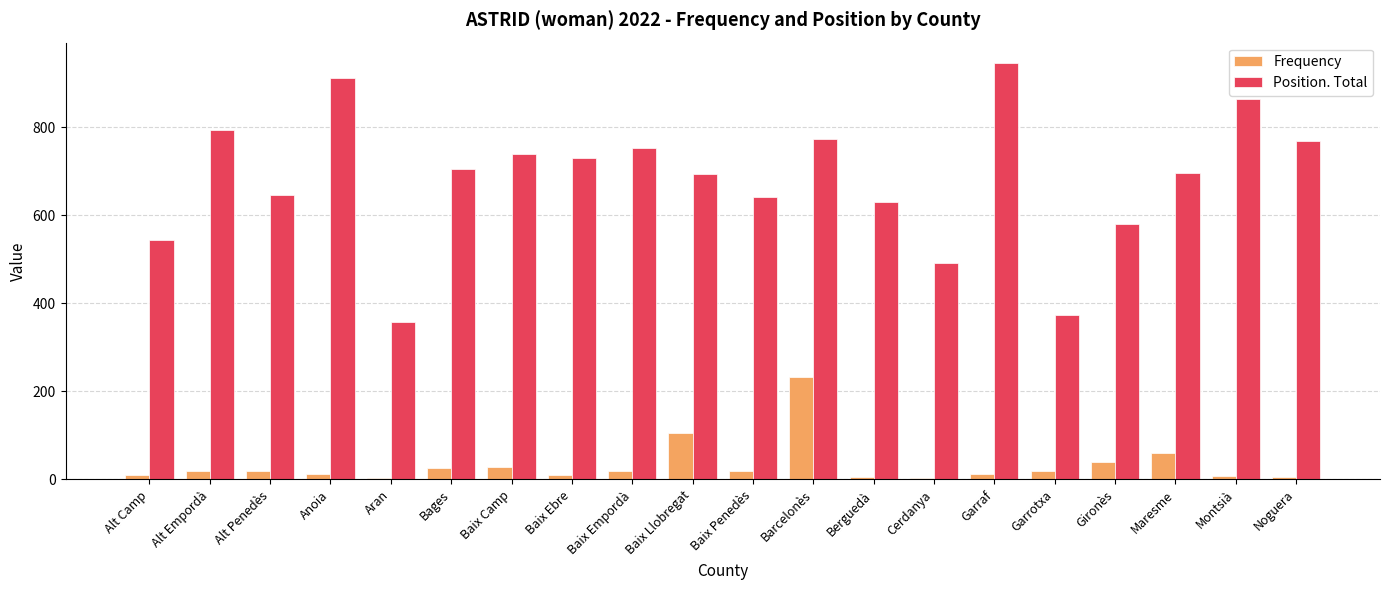

What position from the left is Alt Camp?

1